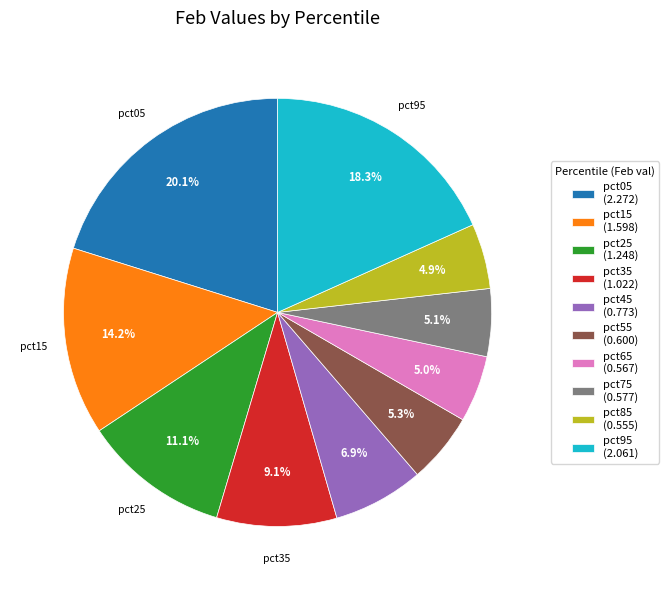

Is there any slice that represents more than half of the pie?

No